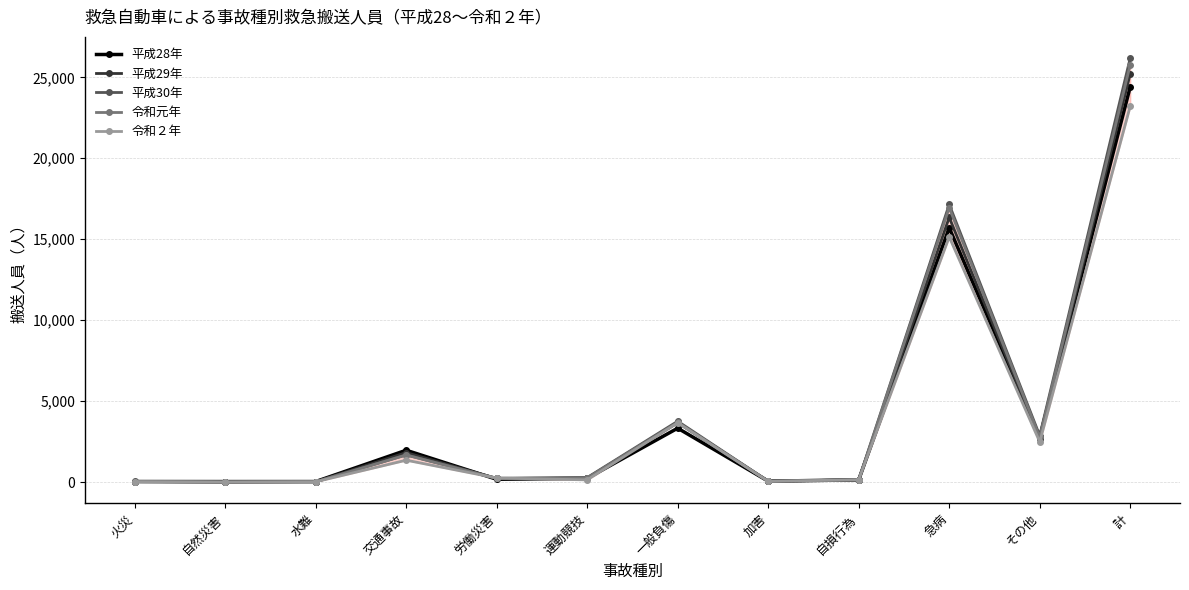

At which category is the sum across all series the highest?

計